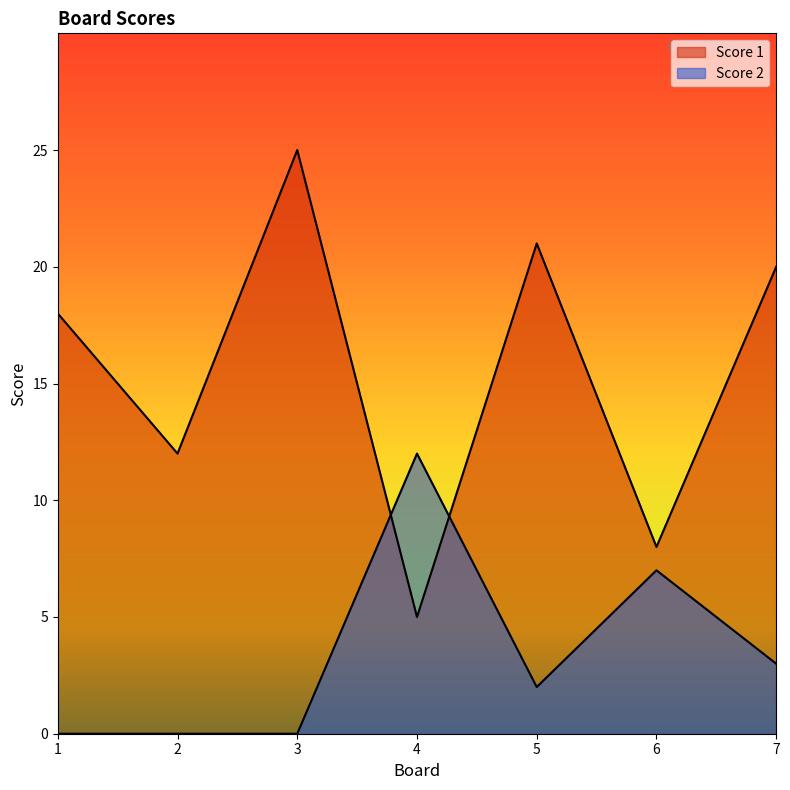

At which category does Score 1 reach its first local valley?

2